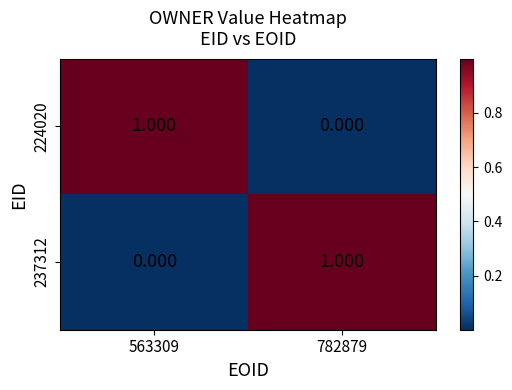

Is the value of 224020 at 782879 greater than the value of 237312 at 782879?

No